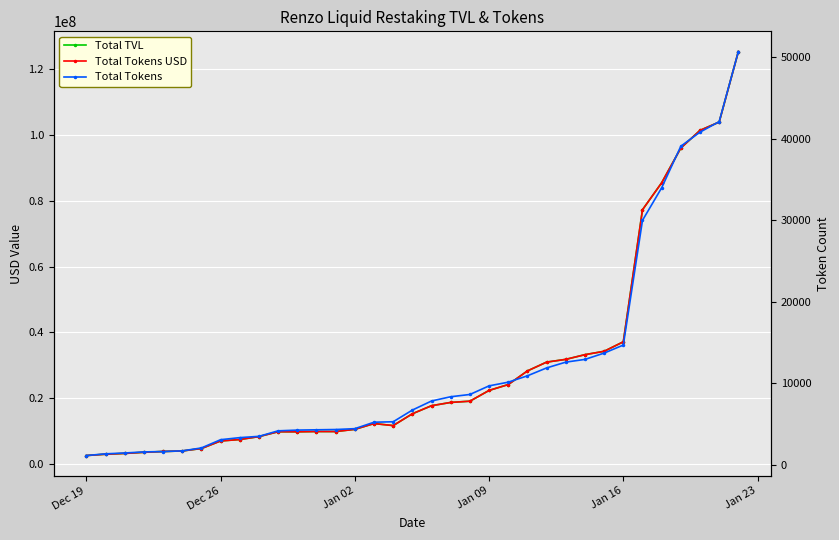

How many values in the Total Tokens series exceed 6725?

18